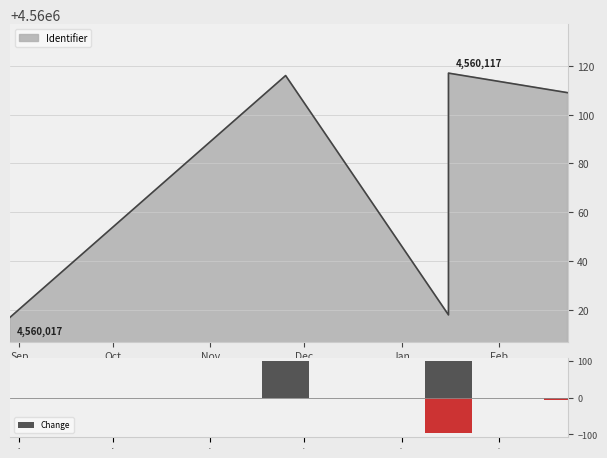

What is the value of the 2nd bar from the left?

99